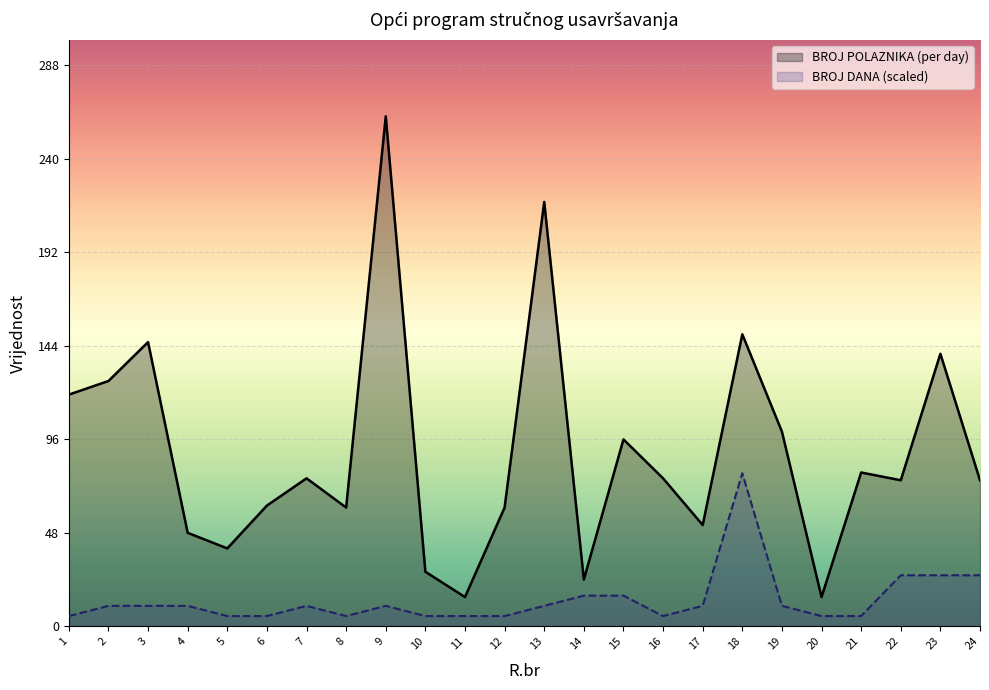

True or false: BROJ DANA has a value of 1.7 at 16.

False